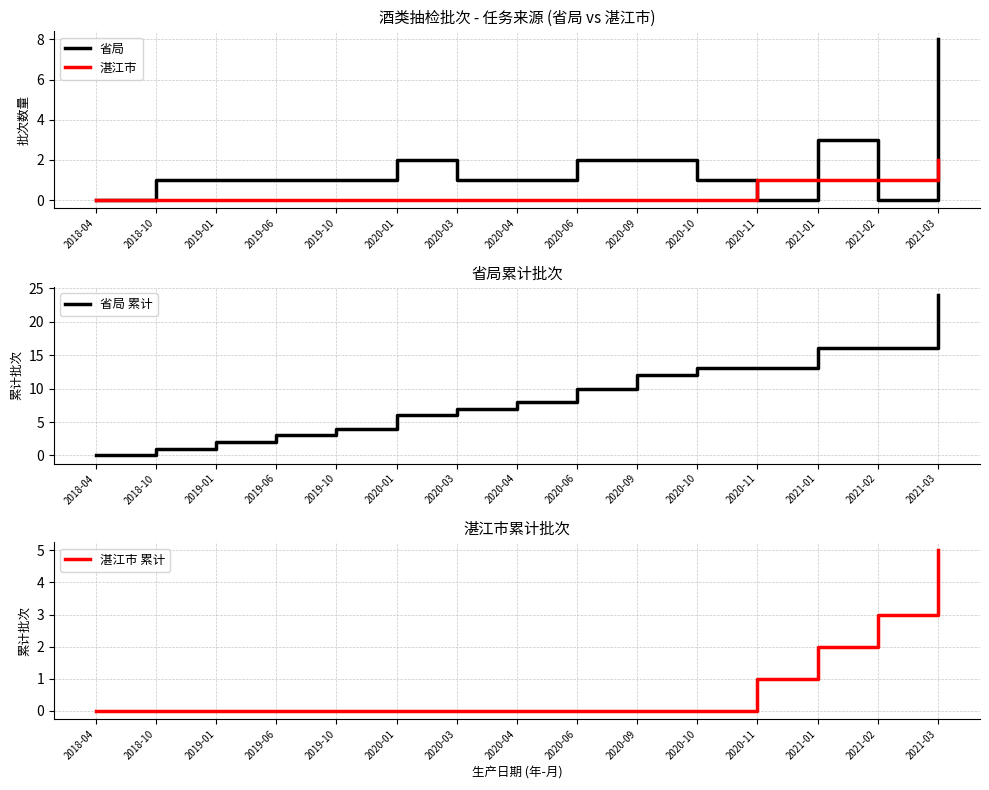

In 省局, how many points are lower than both neighbors (excluding endpoints)?

2